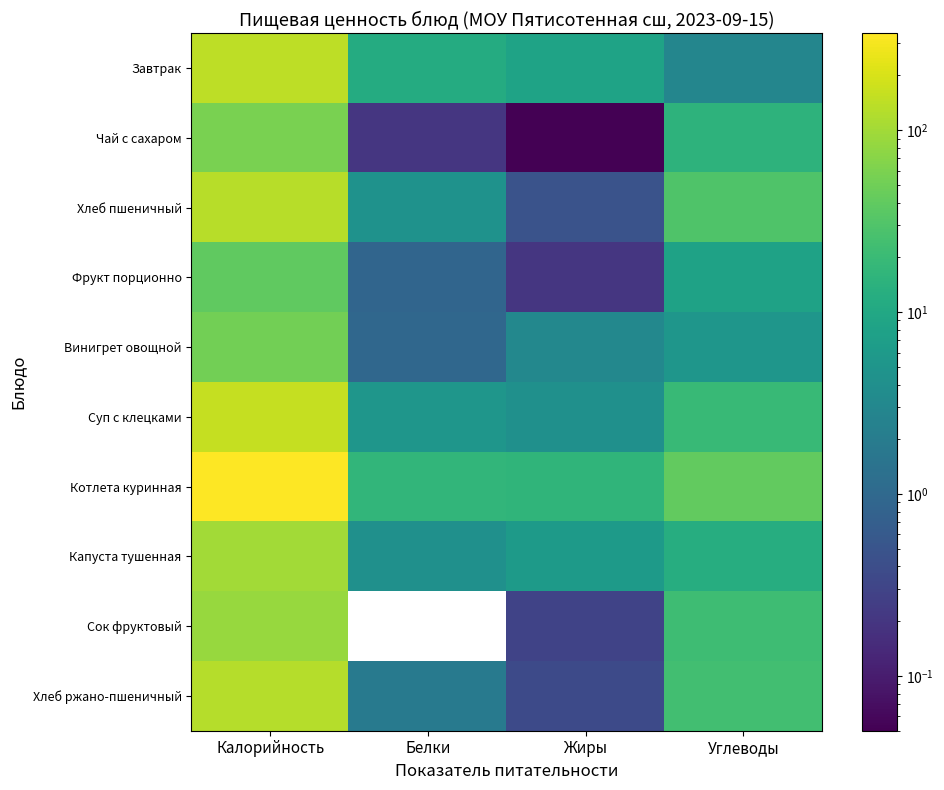

How many data points does each series have?

4